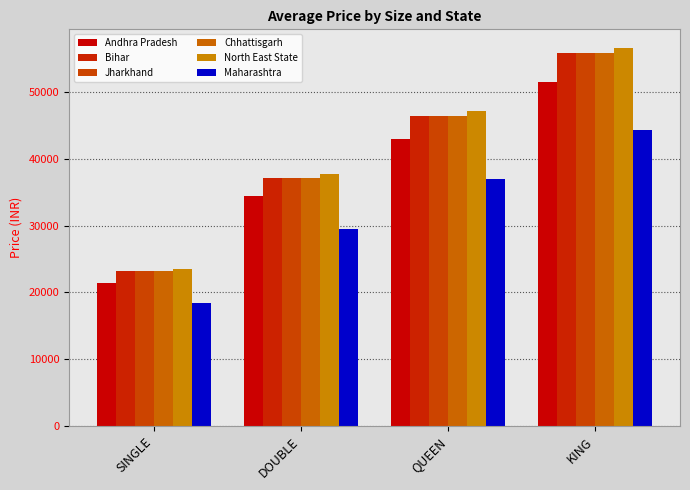

How many groups of bars are there?

4